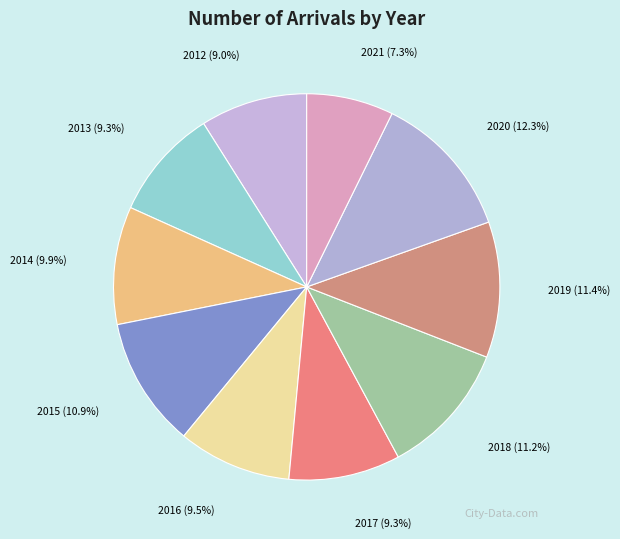

What percentage is the 2012 slice, to the nearest percent?

9%